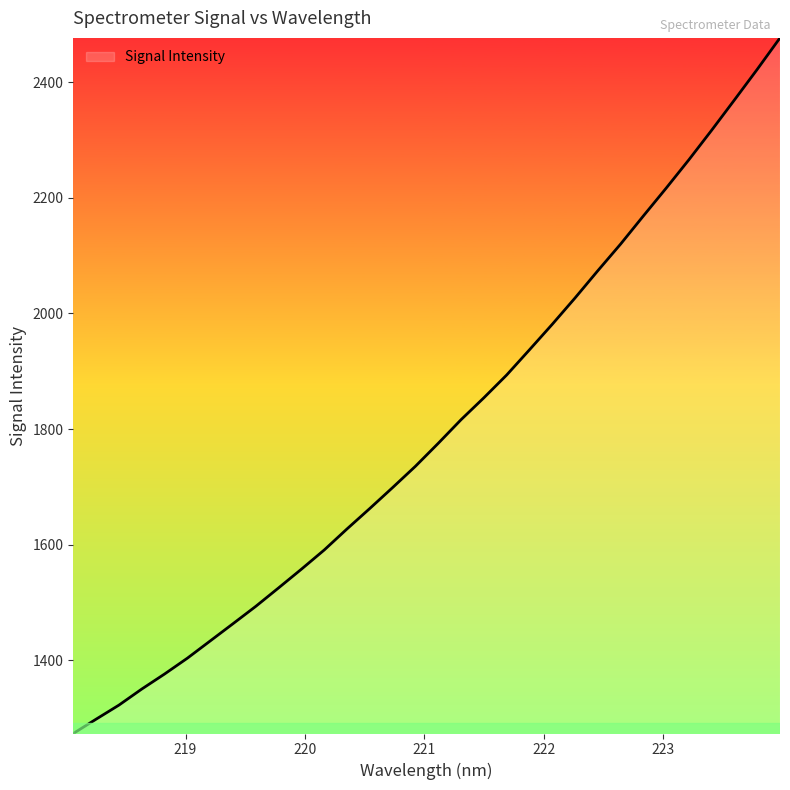

What is the smallest value displayed?

1273.4